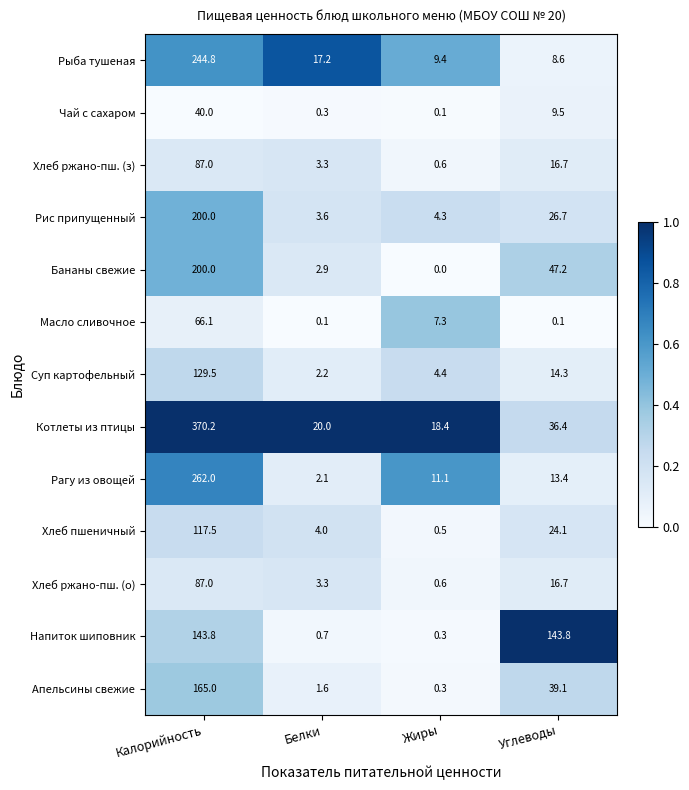

What is the minimum value for Хлеб пшеничный?

0.5